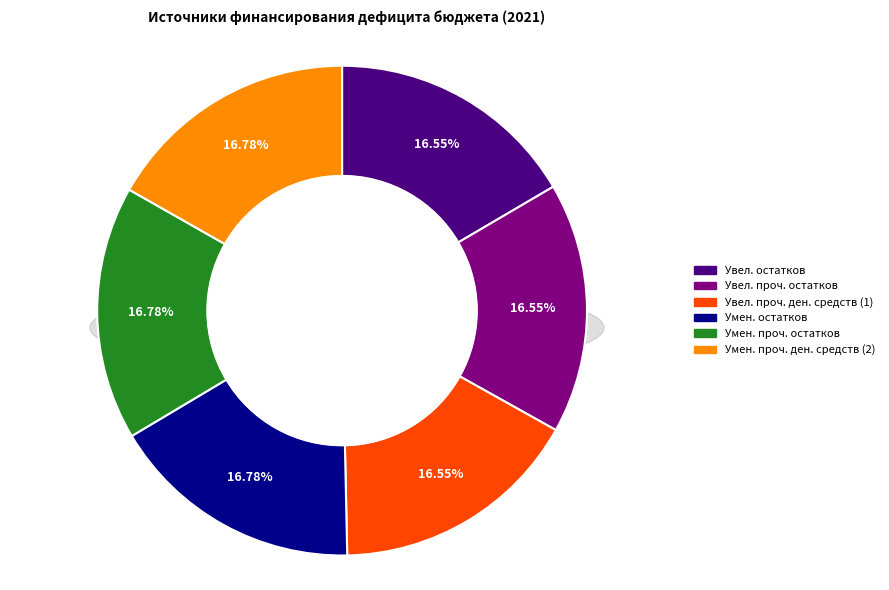

How many slices are in this pie chart?

6